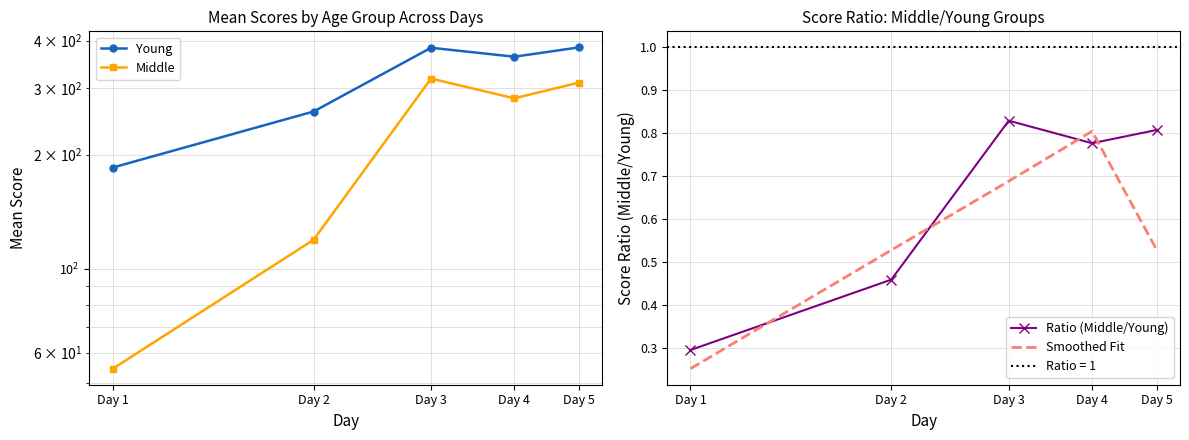

What is the total value across all series at Day 5?

694.9